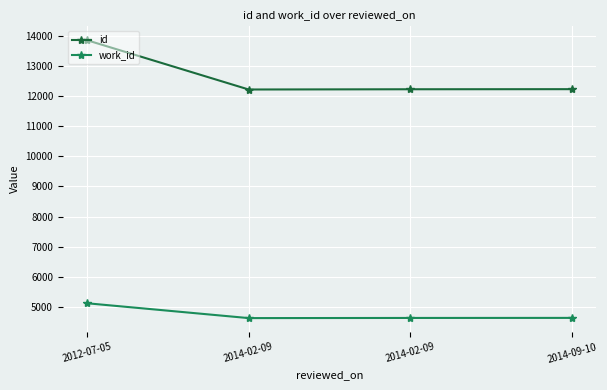

What are all the series names shown in the legend?

id, work_id